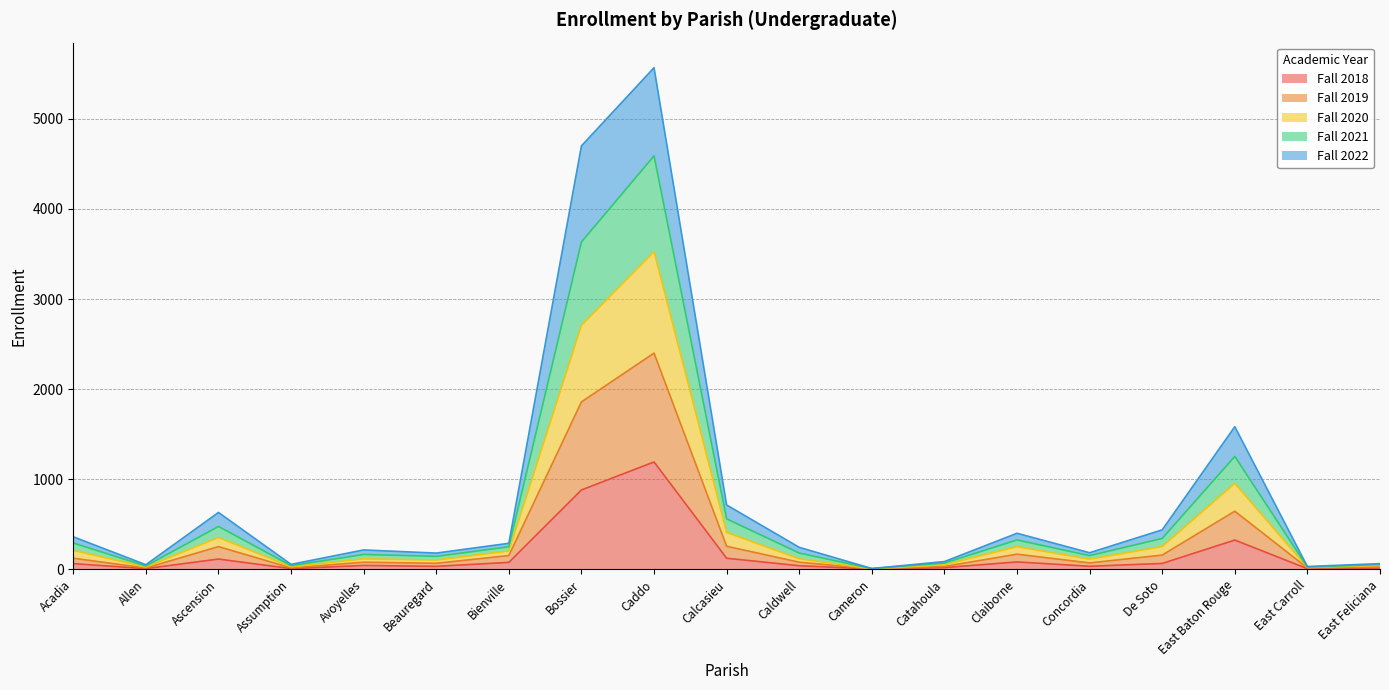

What is the highest value of the Fall 2018 series?

1192